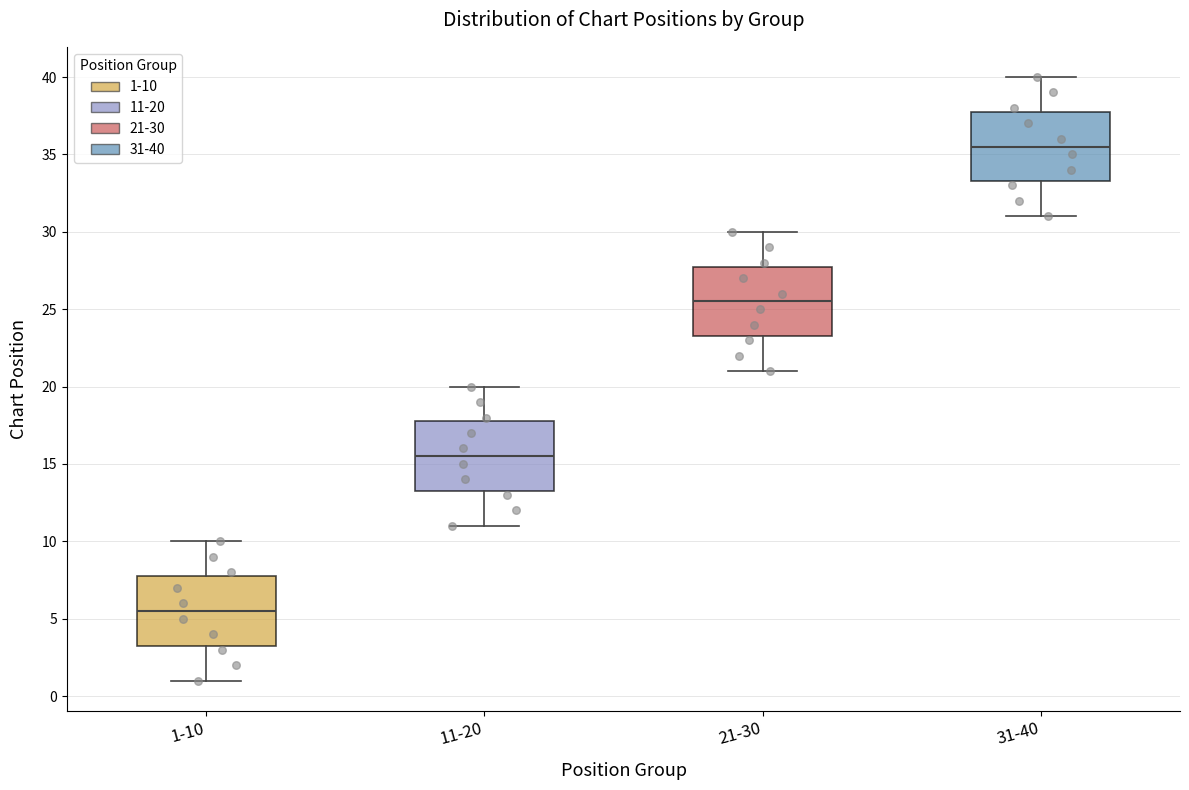

Where is the upper edge of the box for 21-30 on the y-axis? The values are not printed on the chart, so give them approximately, as read against the axis.

28.0